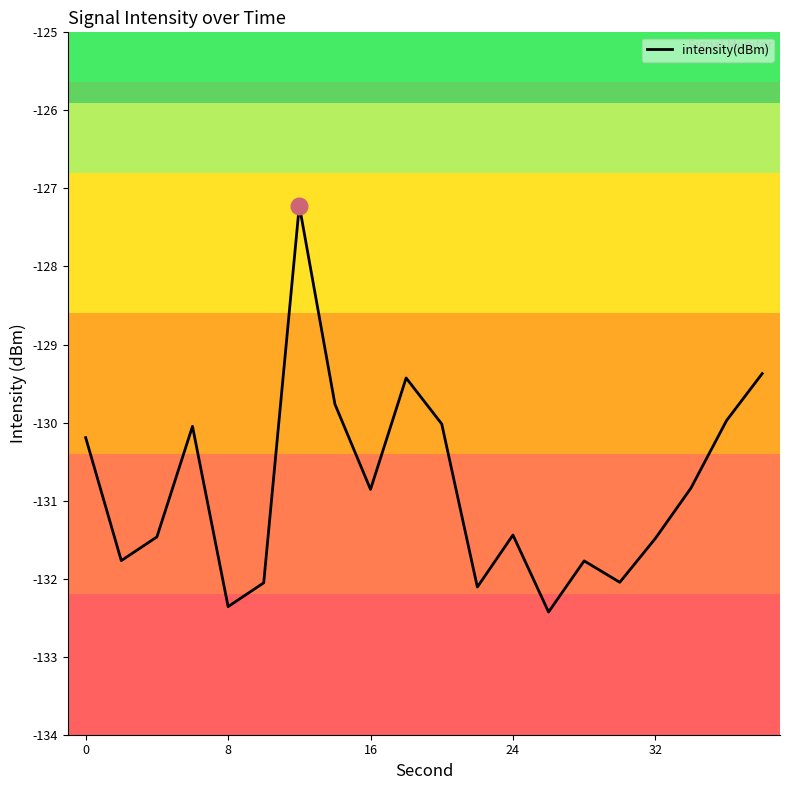

What is the greatest value displayed?

-127.2